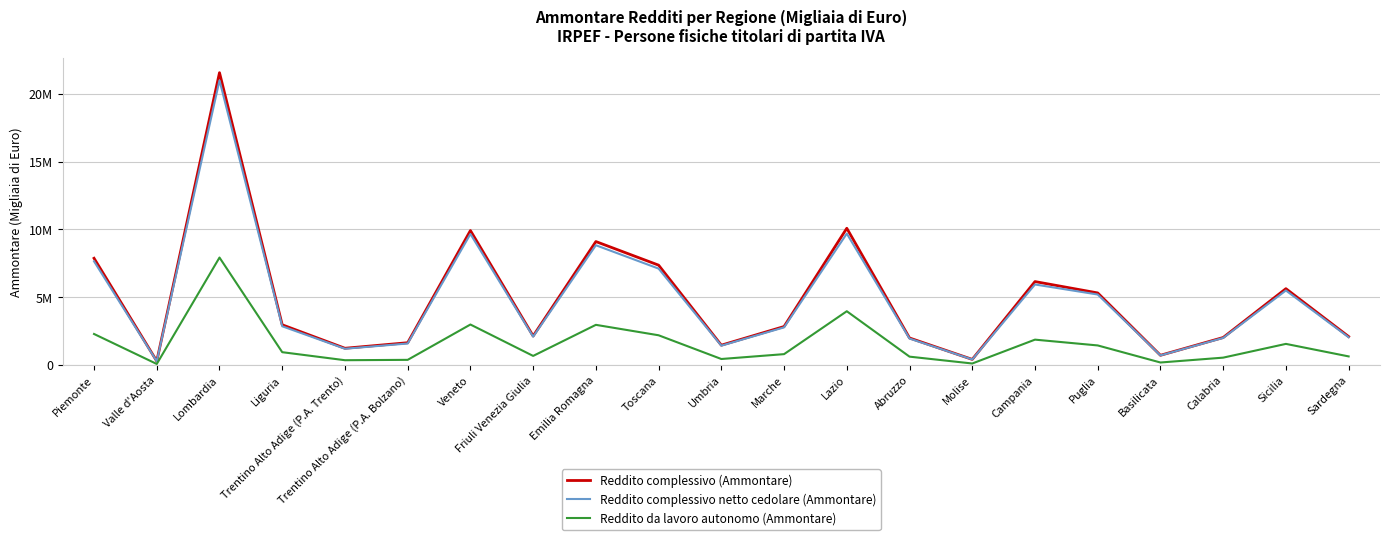

What is the difference between the maximum and minimum values in the Reddito complessivo (Ammontare) series?

21258995